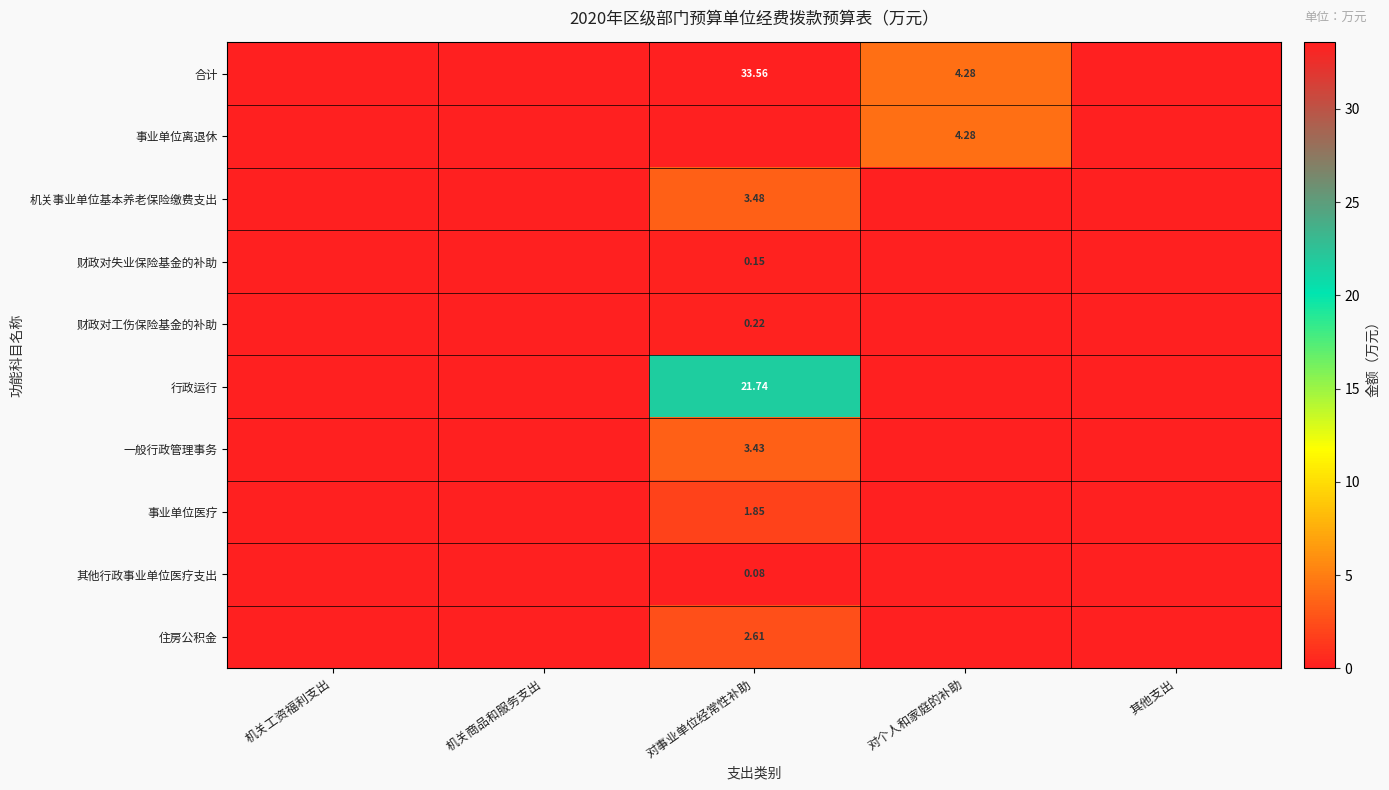

What is the sum of all 财政对失业保险基金的补助 values?

0.1